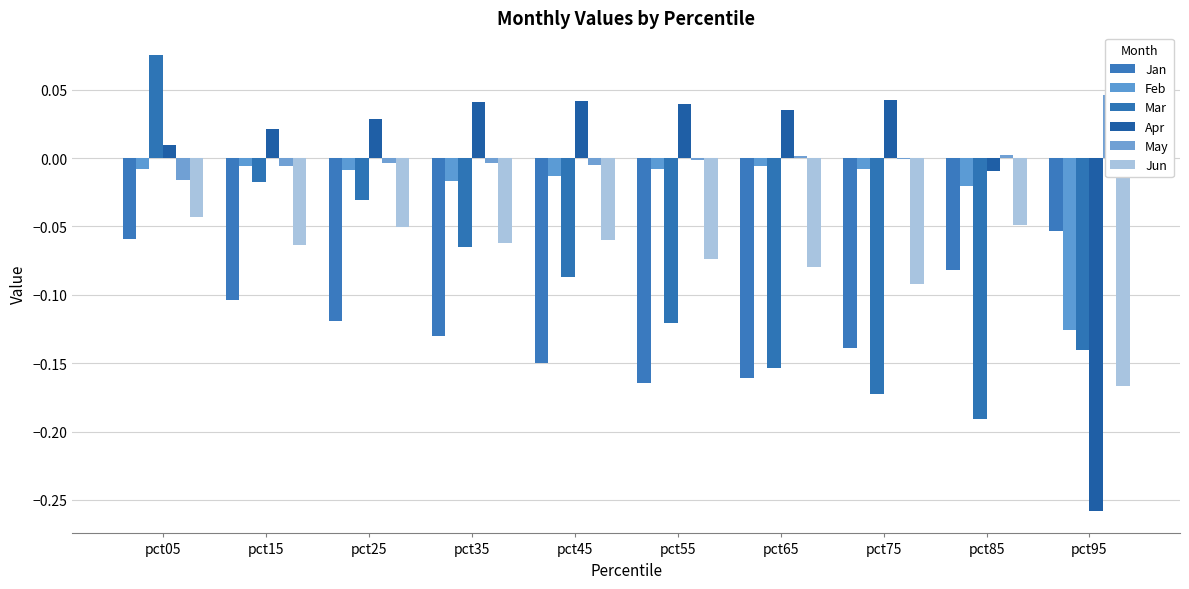

How many data points in May are above 0?

3